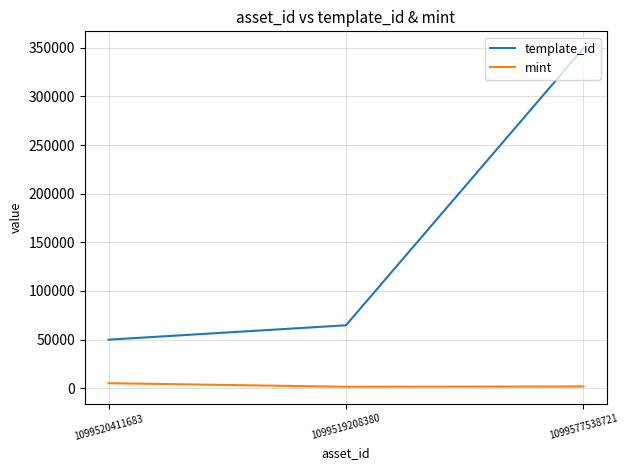

How many series are shown in this chart?

2